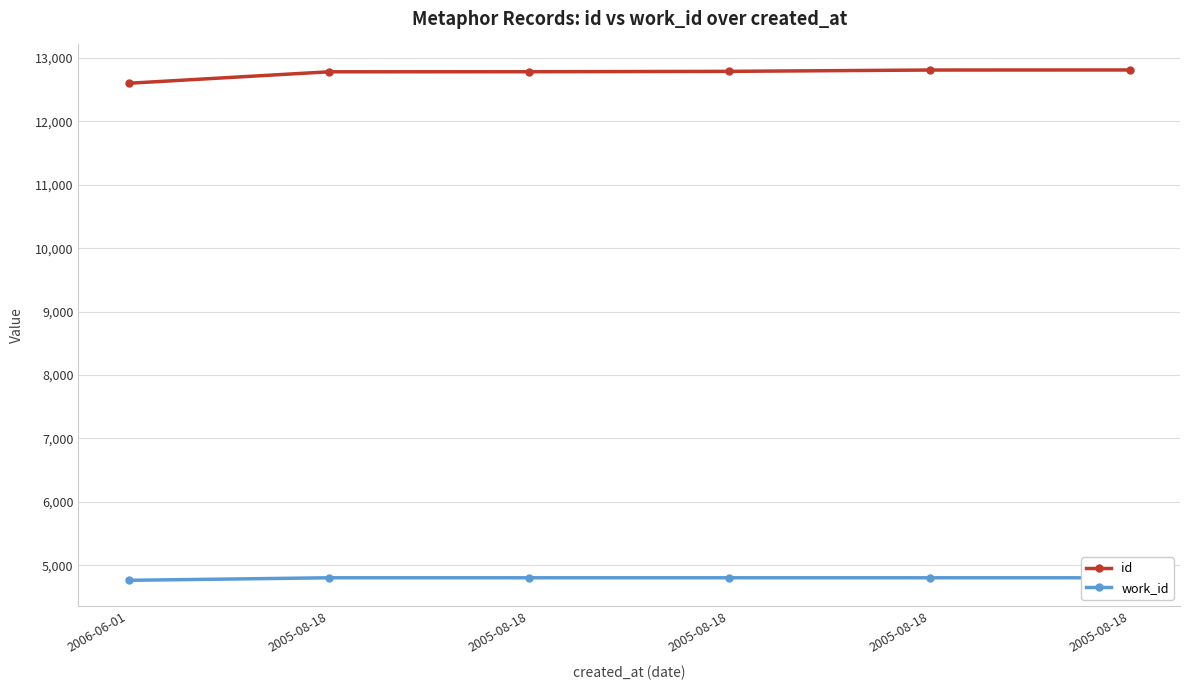

Rank the series at 2005-08-18 from lowest to highest value.

work_id, id